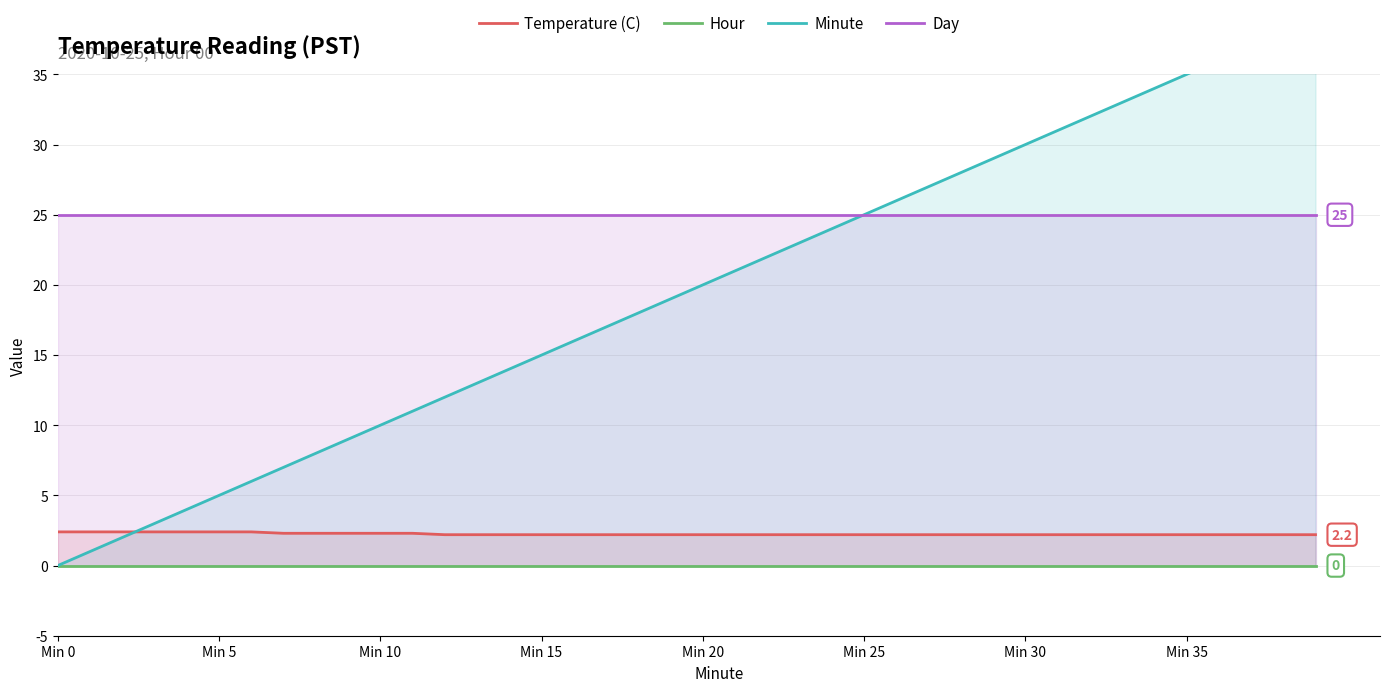

What are all the series names shown in the legend?

Temperature (C), Hour, Minute, Day